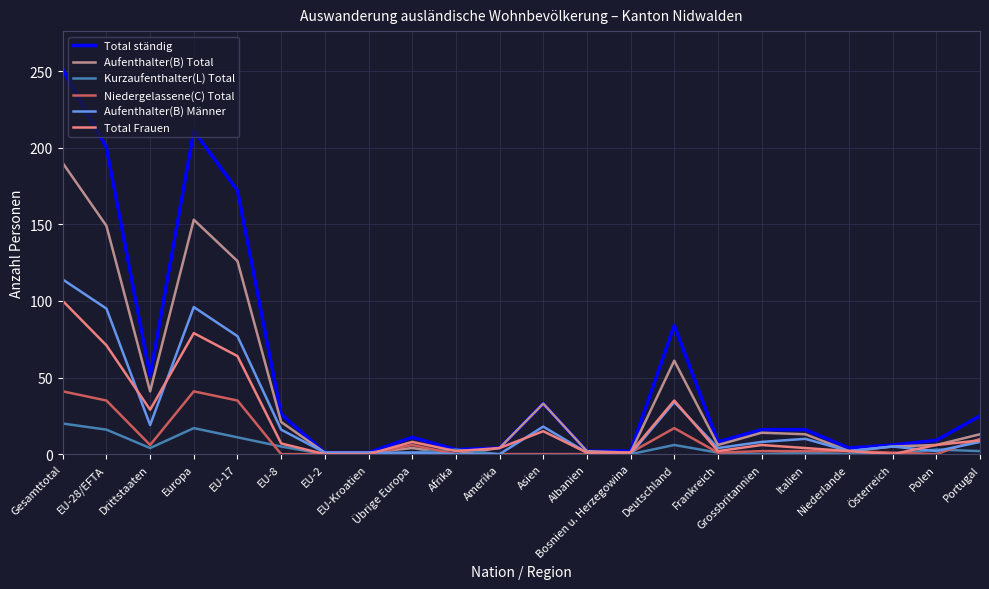

The Aufenthalter(B) Männer series shows 34 at Deutschland. True or false?

True